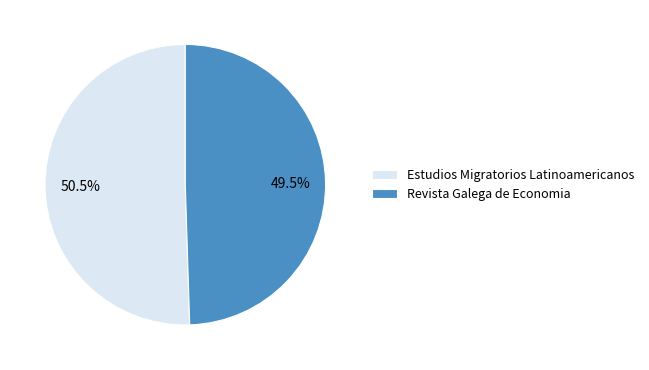

Is there any slice that represents more than half of the pie?

Yes